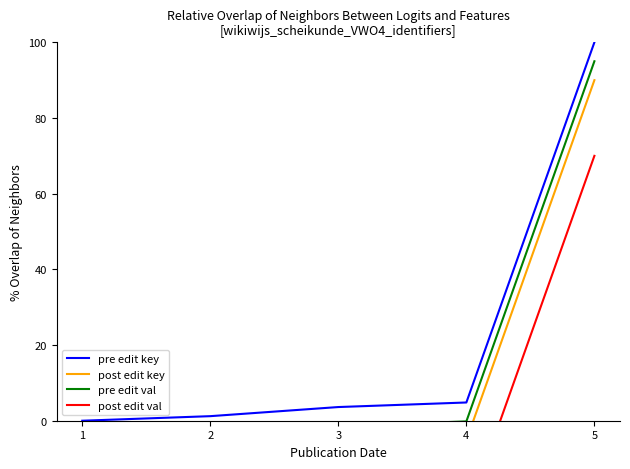

How many values in the pre edit key series exceed 3?

3